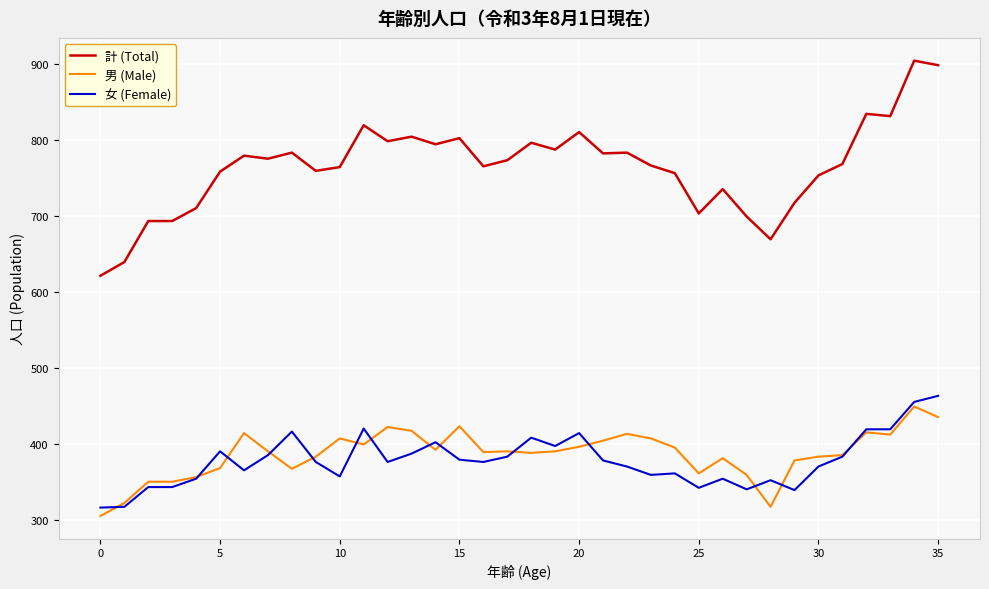

Which series has the widest spread of values?

計 (Total)